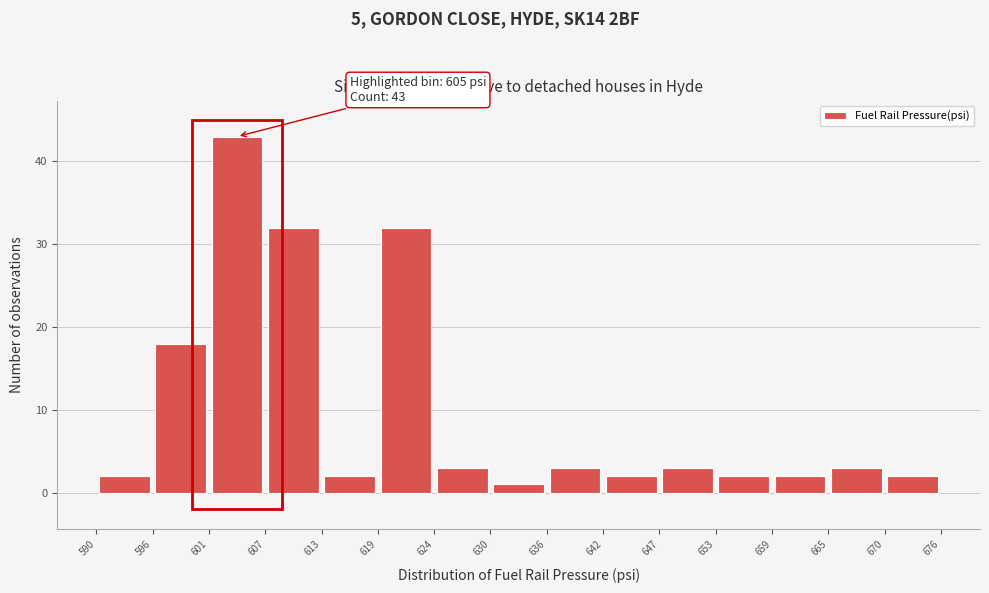

Over which range of the x-axis is the bar tallest?

601 to 607